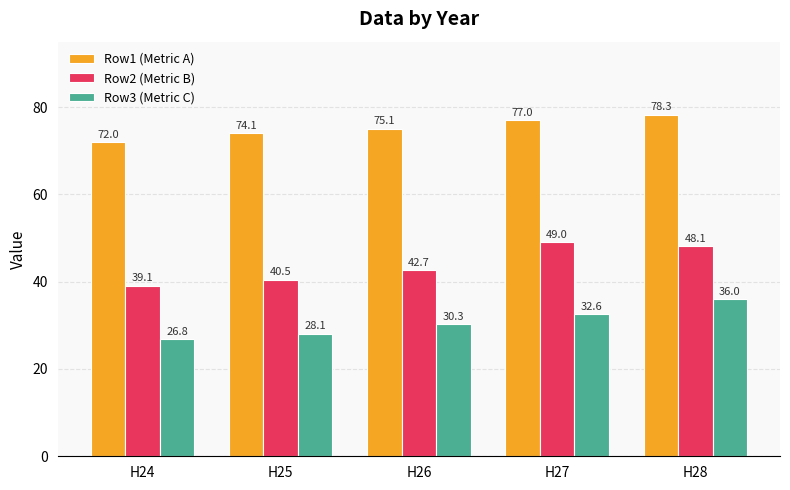

What is the approximate value of Row2 (Metric B) at H24?

39.1